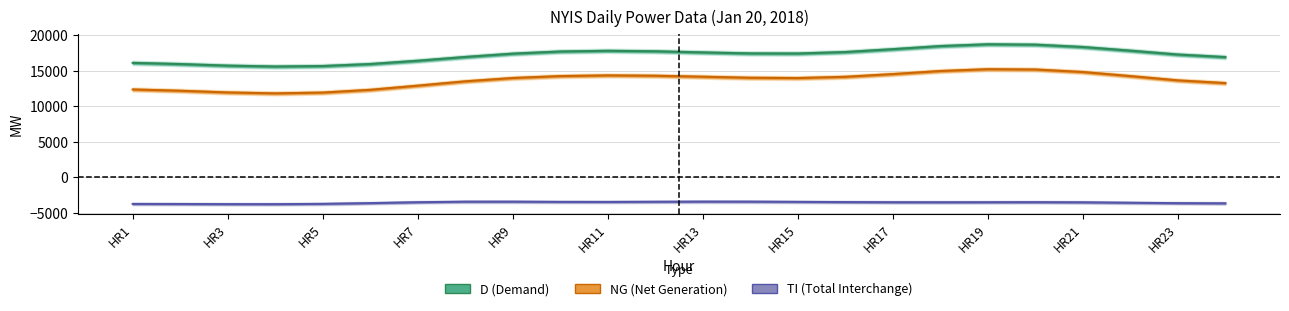

At HR22, list the series in order from smallest to largest.

TI, NG, D